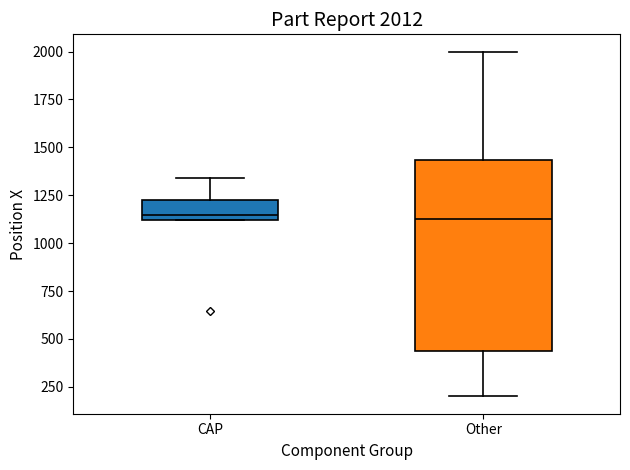

Comparing the boxes themselves (not the whiskers), which one is the tallest?

Other